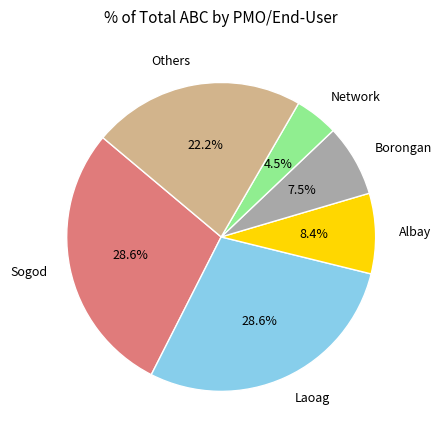

What is the ratio of the value at Others to the value at Network?

4.9